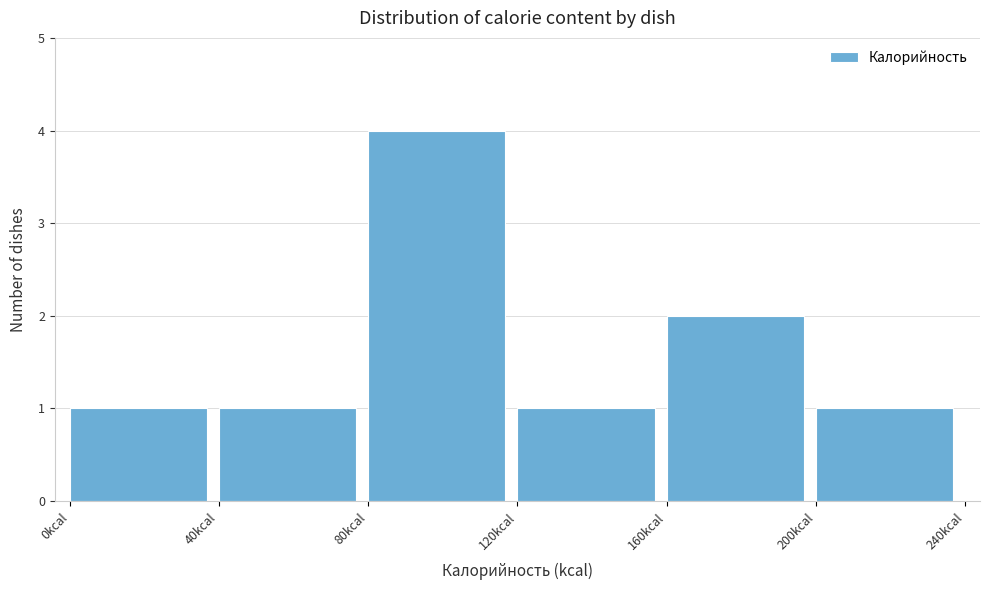

What is the height of the bar covering 160 to 200 on the x-axis? The values are not printed on the chart, so give them approximately, as read against the axis.

2